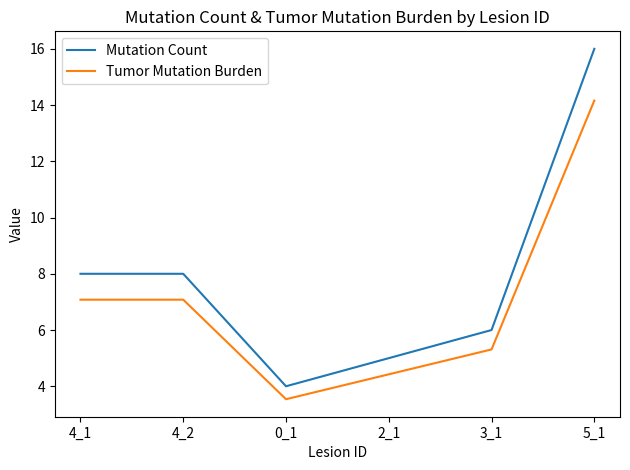

Reading right to left, list all the values displayed in this chart.

Mutation Count: 5_1=16.0	3_1=6.0	2_1=5.0	0_1=4.0	4_2=8.0	4_1=8.0
Tumor Mutation Burden: 5_1=14.2	3_1=5.3	2_1=4.4	0_1=3.5	4_2=7.1	4_1=7.1